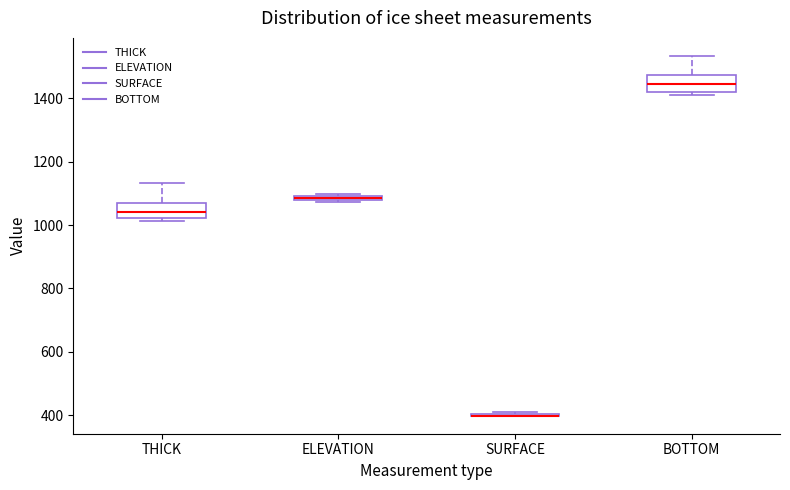

Where is the lower edge of the box for BOTTOM on the y-axis? The values are not printed on the chart, so give them approximately, as read against the axis.

1420